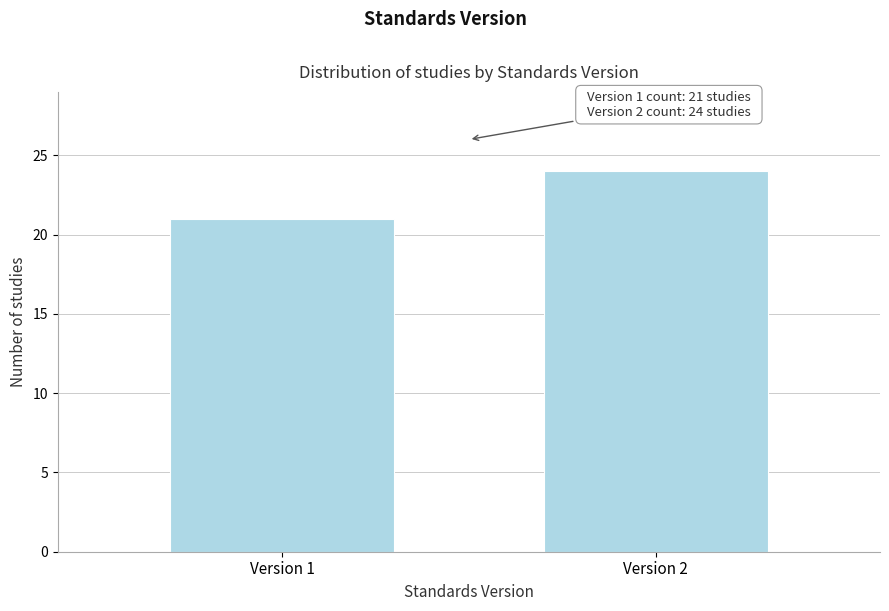

Reading right to left, what are all the values shown in this chart?

24	21